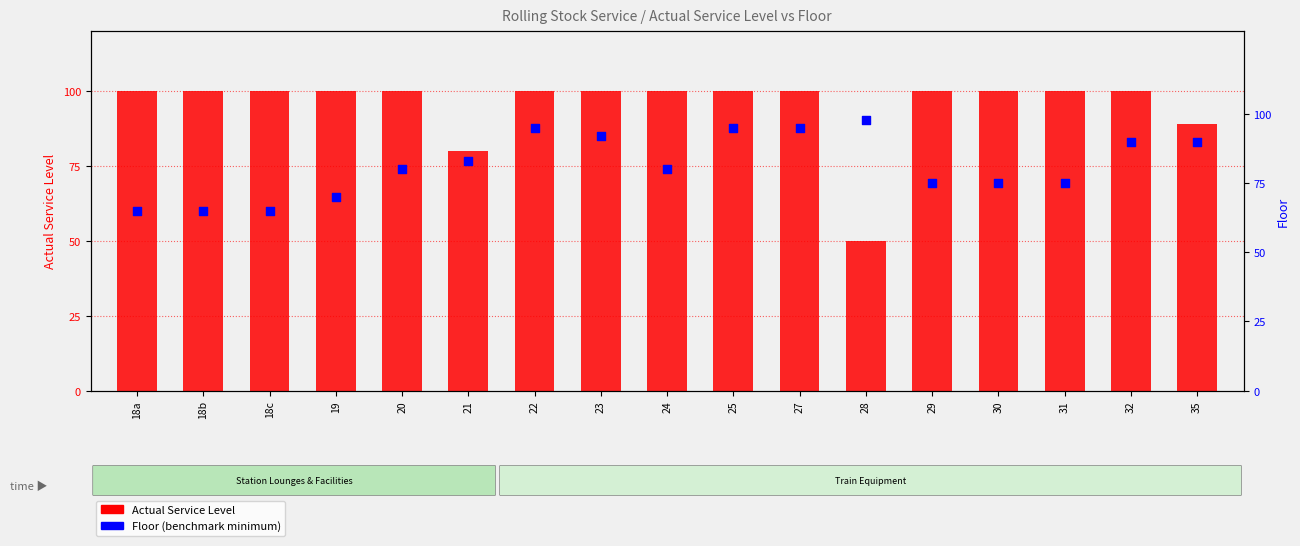

What are all the series names shown in the legend?

Actual Service Level, Floor